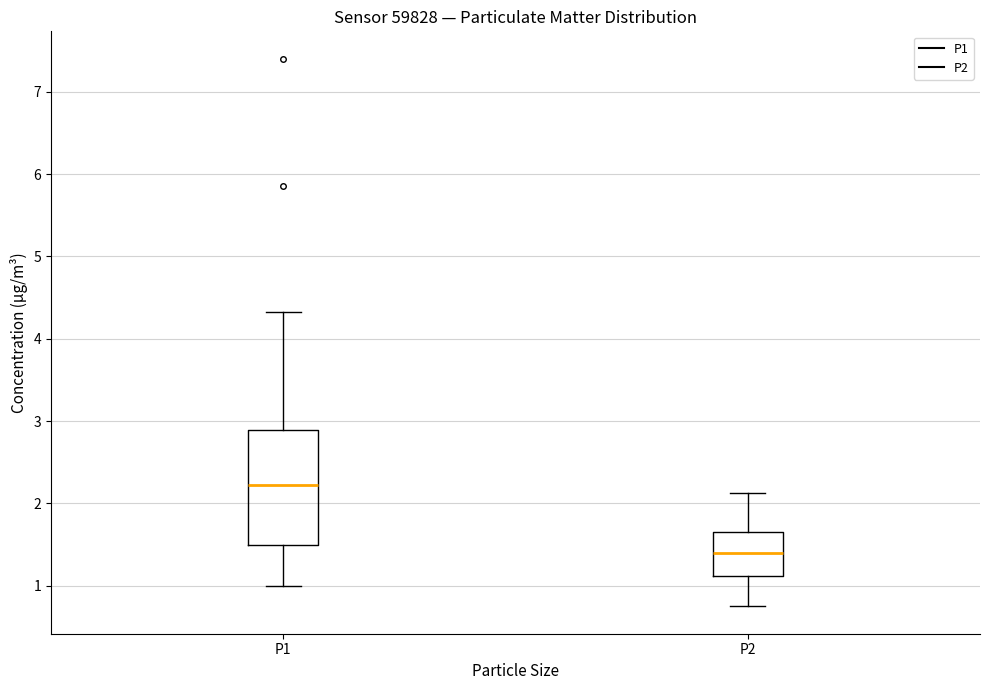

Comparing the boxes themselves (not the whiskers), which one is the tallest?

P1